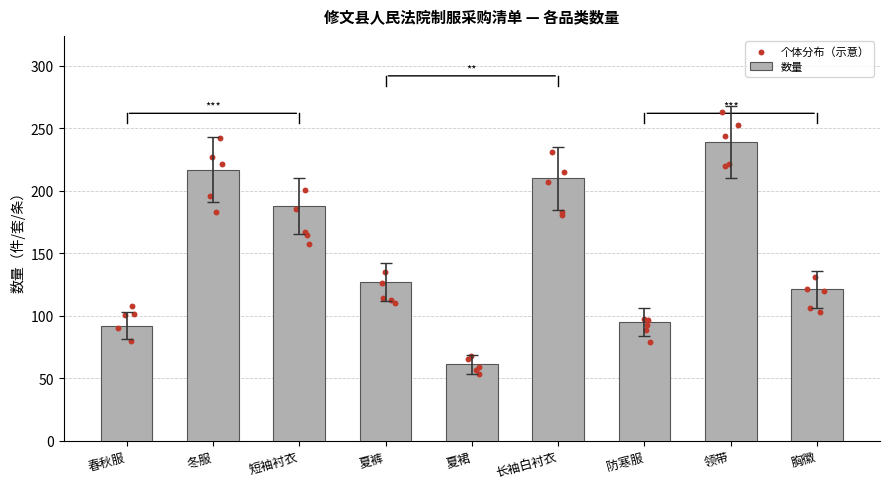

Which has a higher value, 领带 or 胸徽?

领带